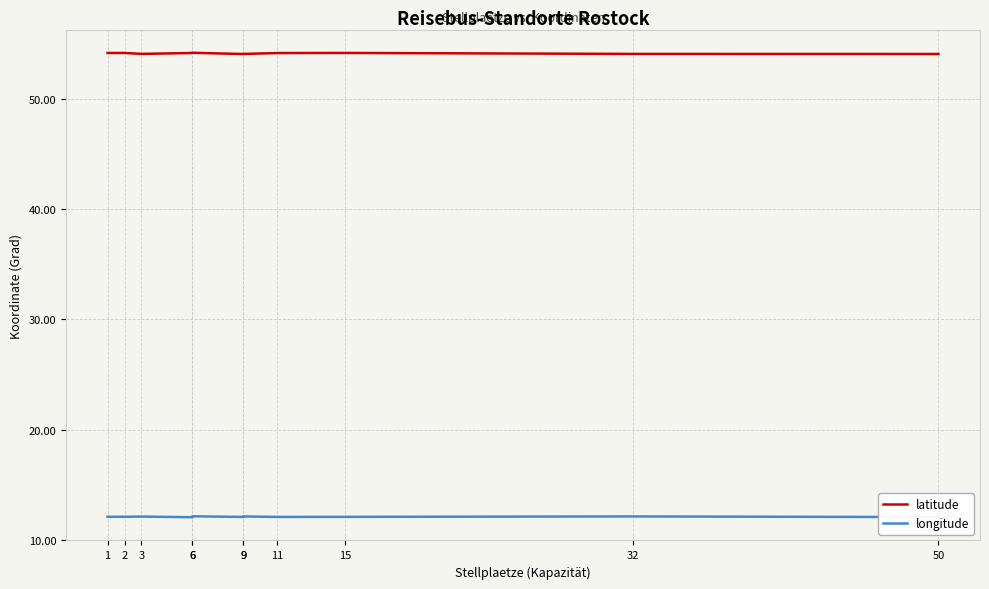

What is the total value across all series at 32?

66.2